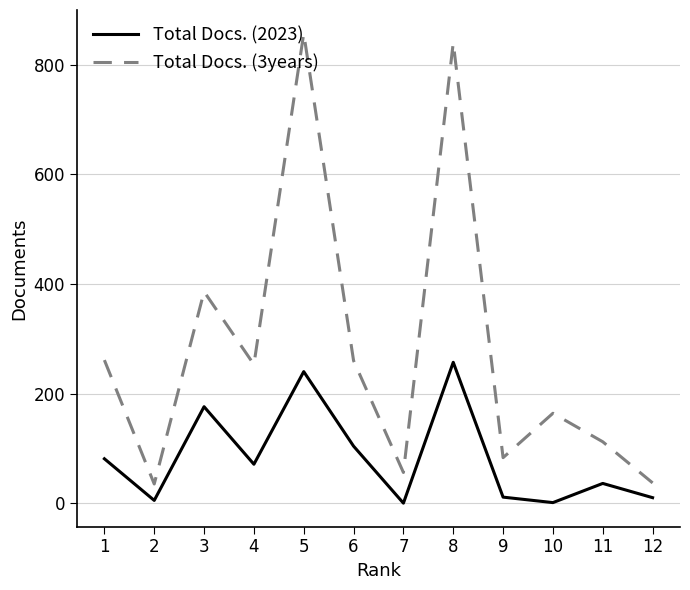

The value of Total Docs. (3years) at 3 is 386. True or false?

True